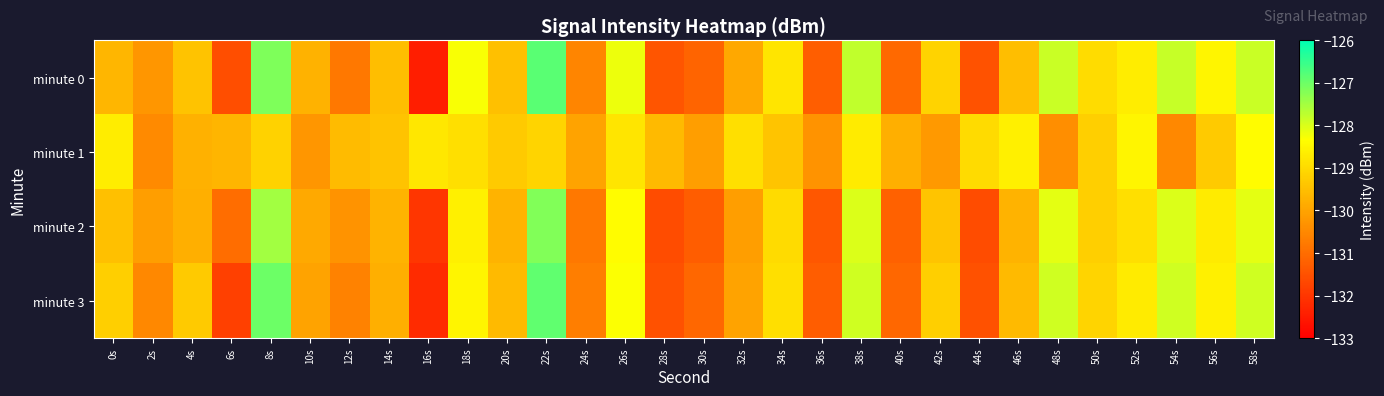

Between 14s and 38s, which series saw the biggest shift?

minute 3